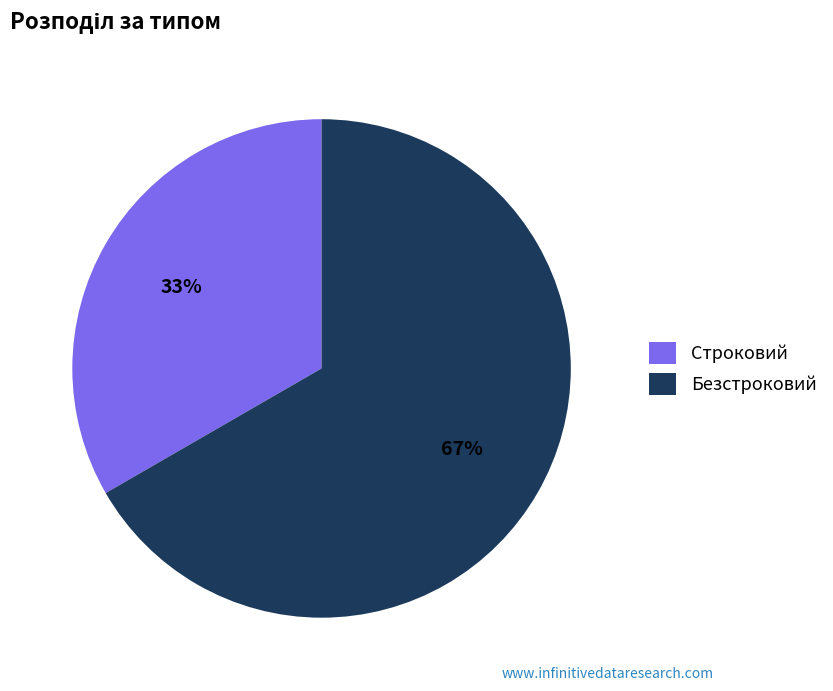

To the nearest percent, what is the average slice percentage?

50%